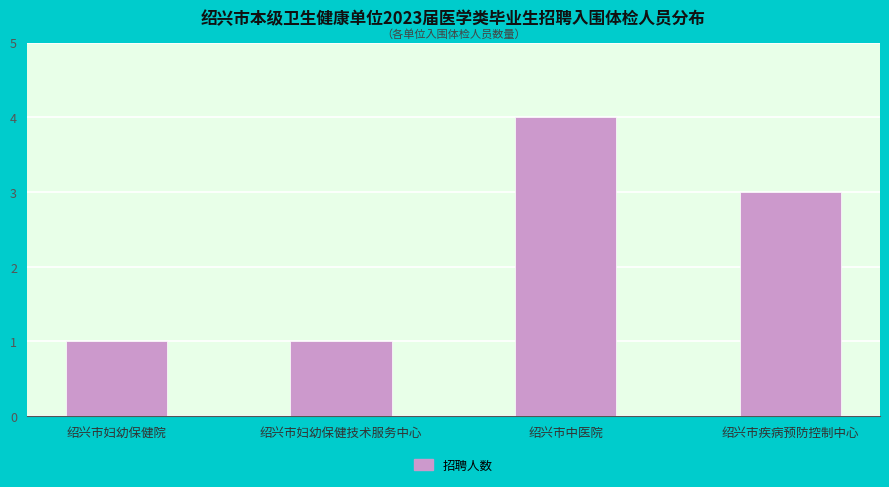

Does the chart contain stacked bars?

No